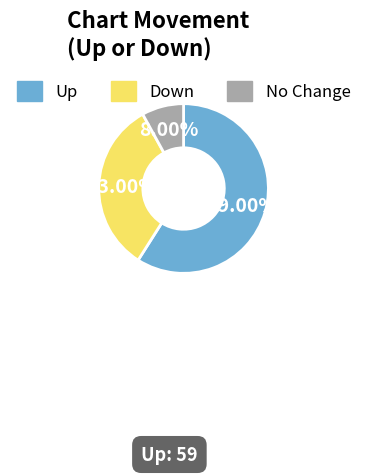

Which category has the biggest portion of the pie?

Up